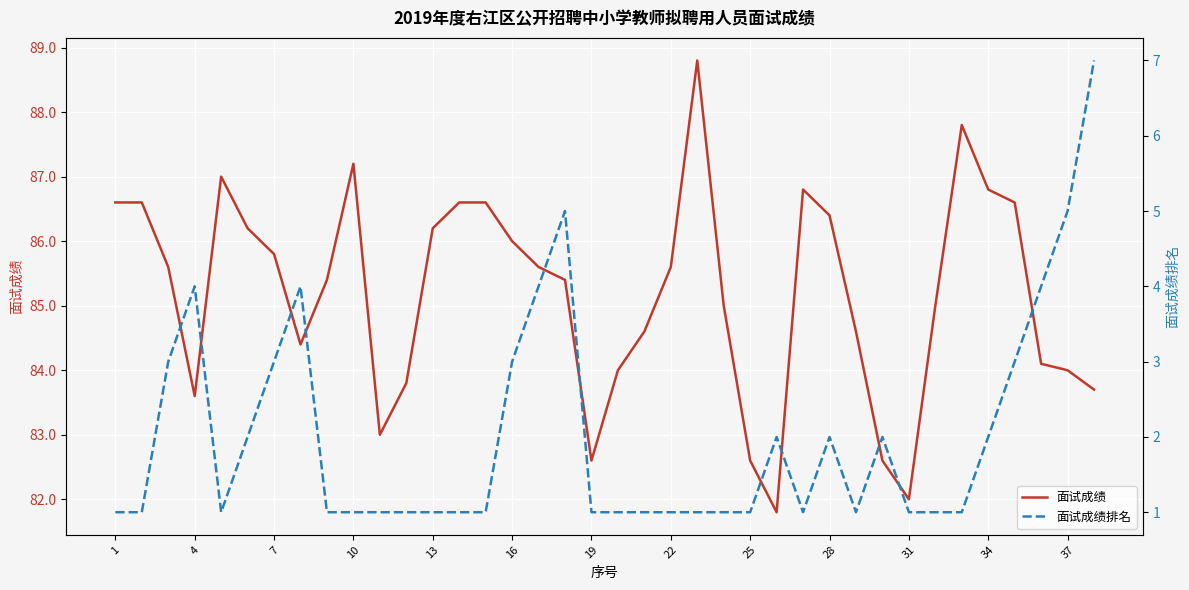

True or false: 面试成绩排名 has a value of 1.6 at 7.

False